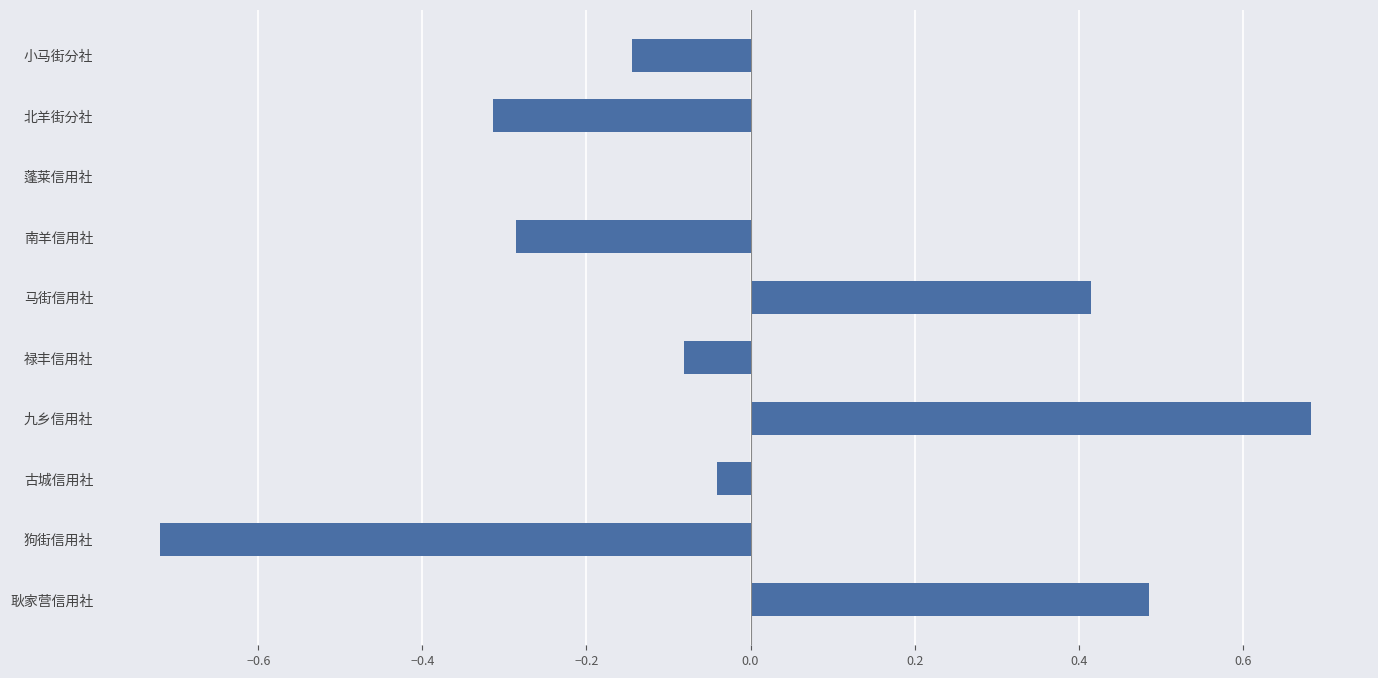

How many series are shown in this chart?

1